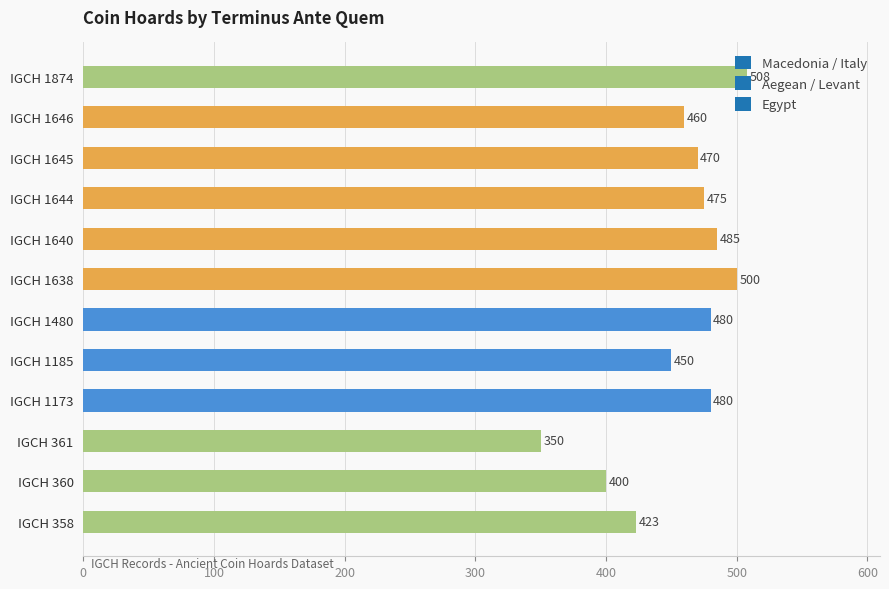

How many bars are there in total?

12